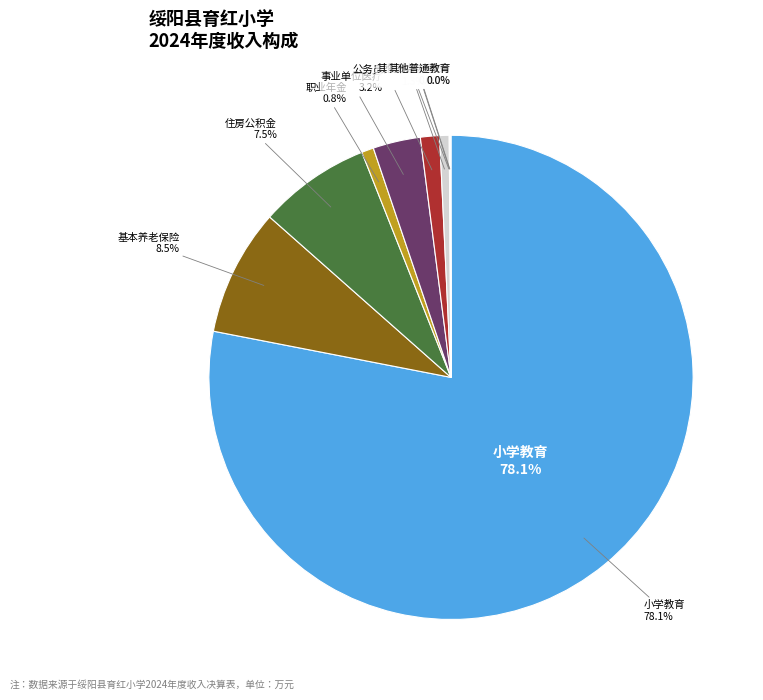

True or false: 其他残疾人事业支出 accounts for 0% of the total.

True